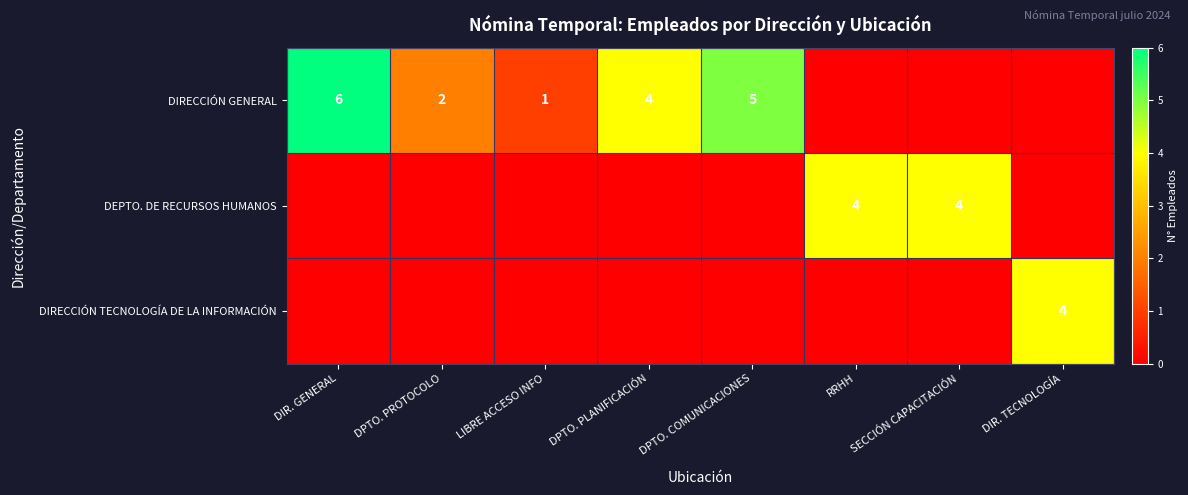

What is the difference between the highest and lowest values at DPTO. PLANIFICACIÓN?

4